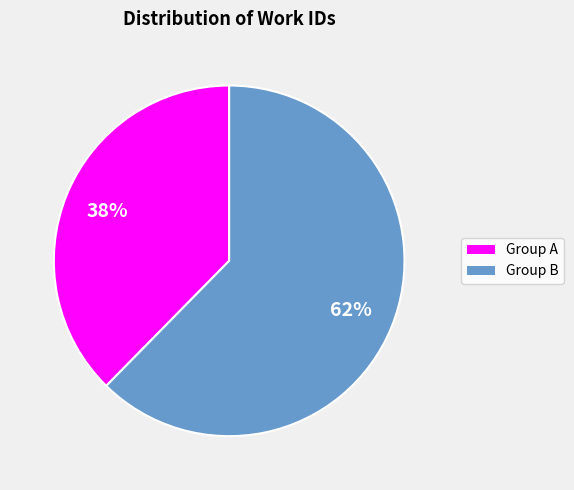

Is there a majority slice in this chart?

Yes